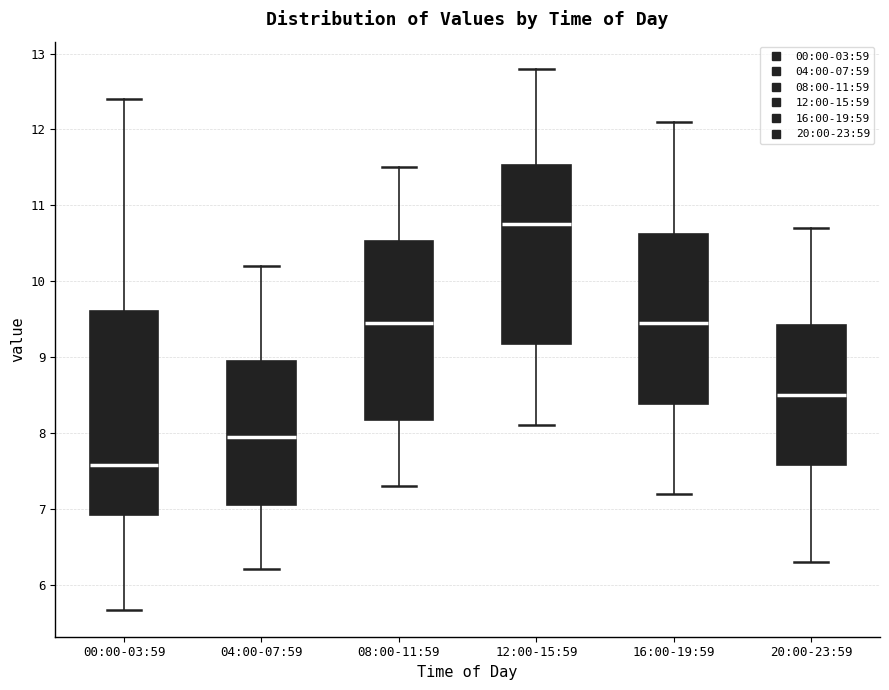

Where does the upper whisker of the box for 08:00-11:59 end on the y-axis? The values are not printed on the chart, so give them approximately, as read against the axis.

11.5